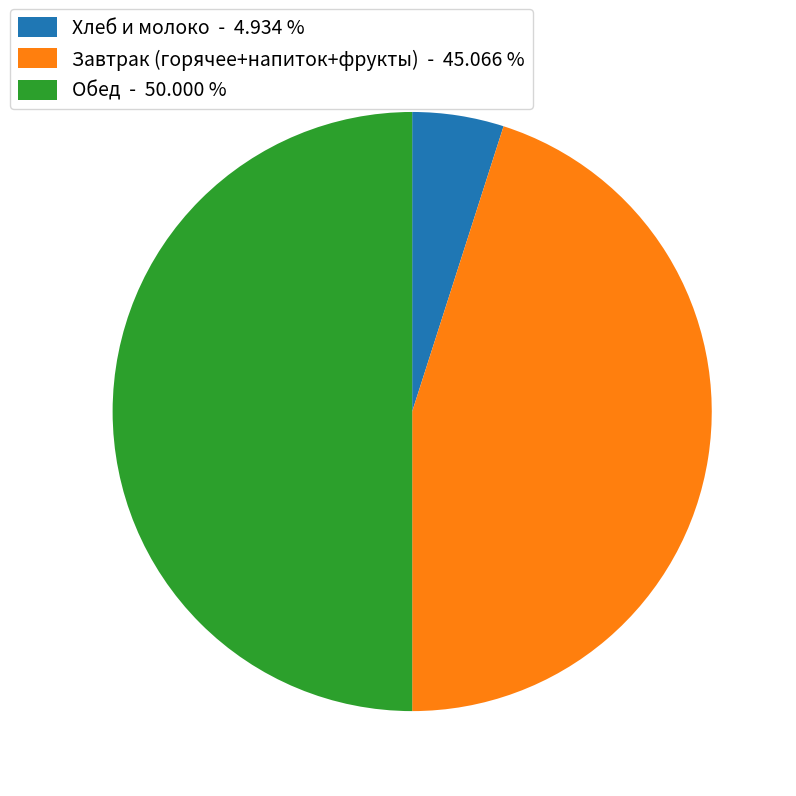

Is Завтрак (горячее+напиток+фрукты) - 45.066 % the majority of the pie?

No